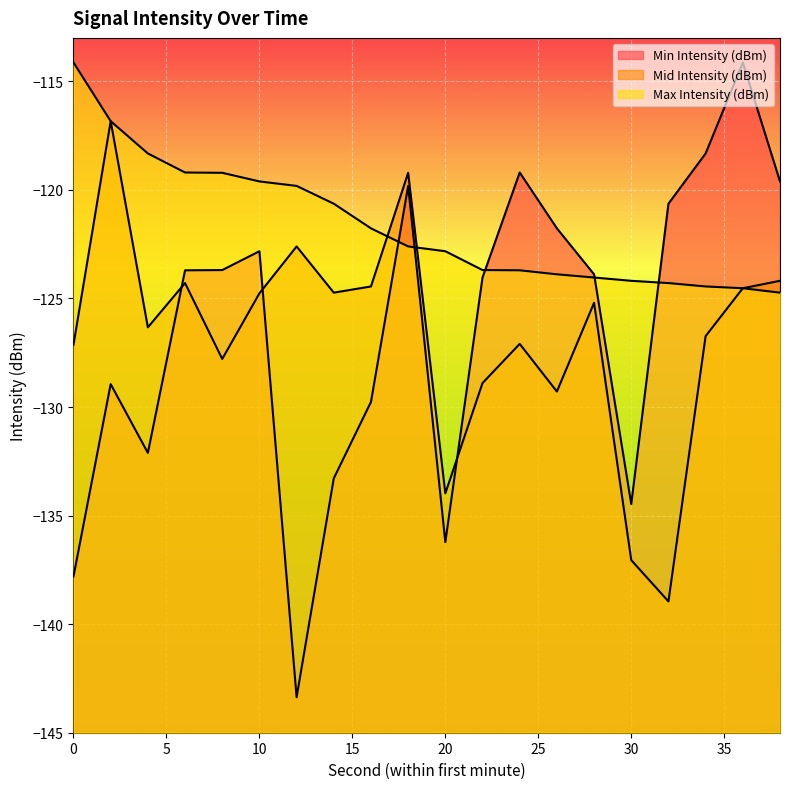

At how many categories does at least one series exceed -124?

19